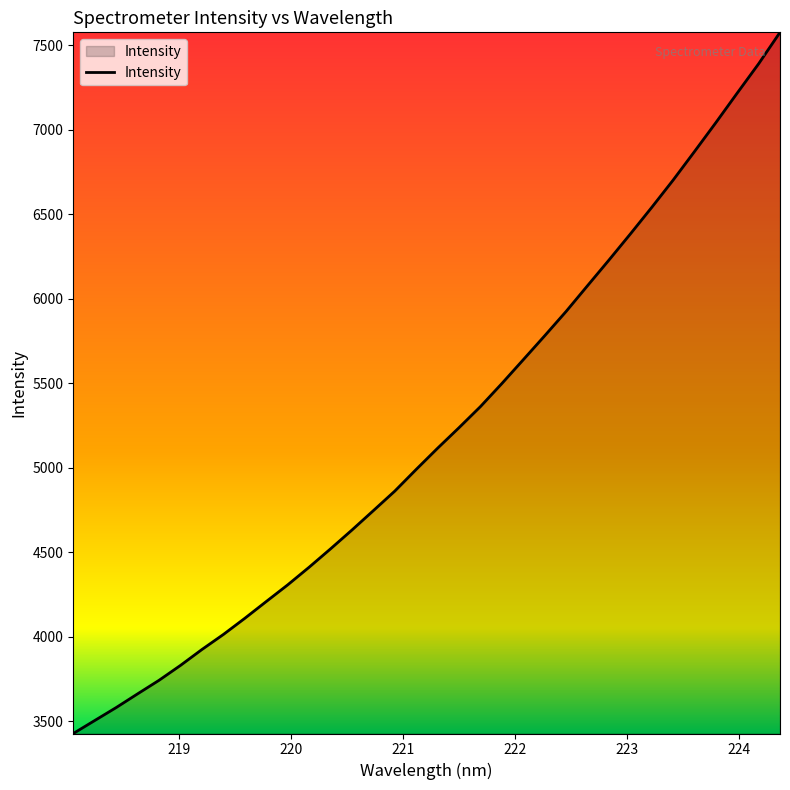

What is the smallest value displayed?

3426.6